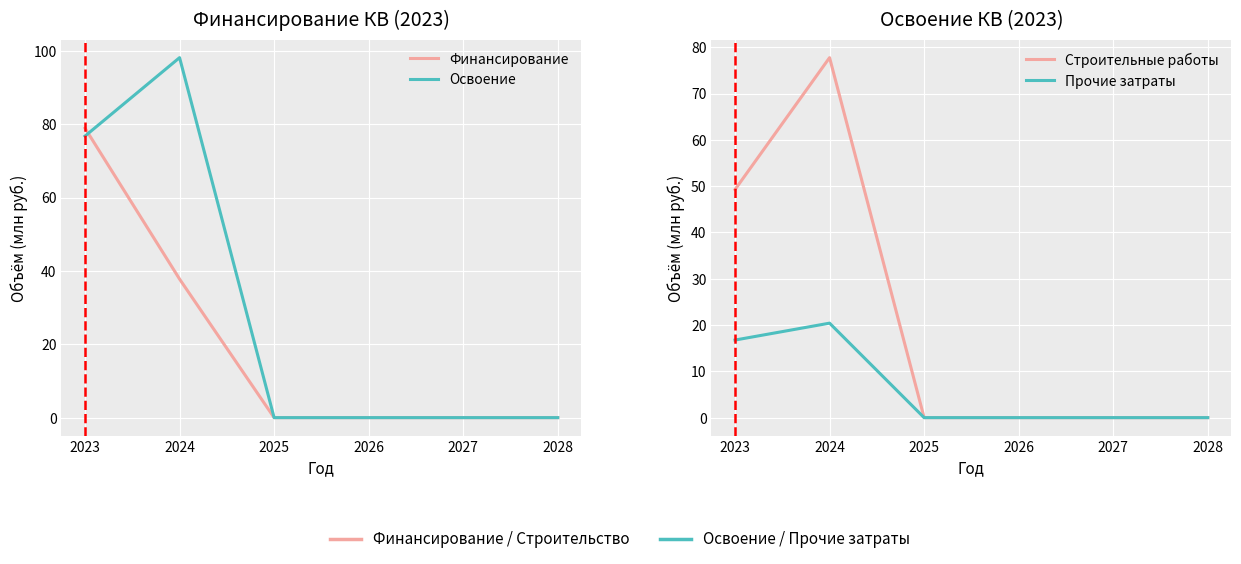

Reading left to right, list all the values displayed in this chart.

Финансирование: 78.9	37.8	0.0	0.0	0.0	0.0
Освоение: 76.8	98.2	0.0	0.0	0.0	0.0
Строительные работы: 49.3	77.7	0.0	0.0	0.0	0.0
Прочие затраты: 16.8	20.4	0.0	0.0	0.0	0.0